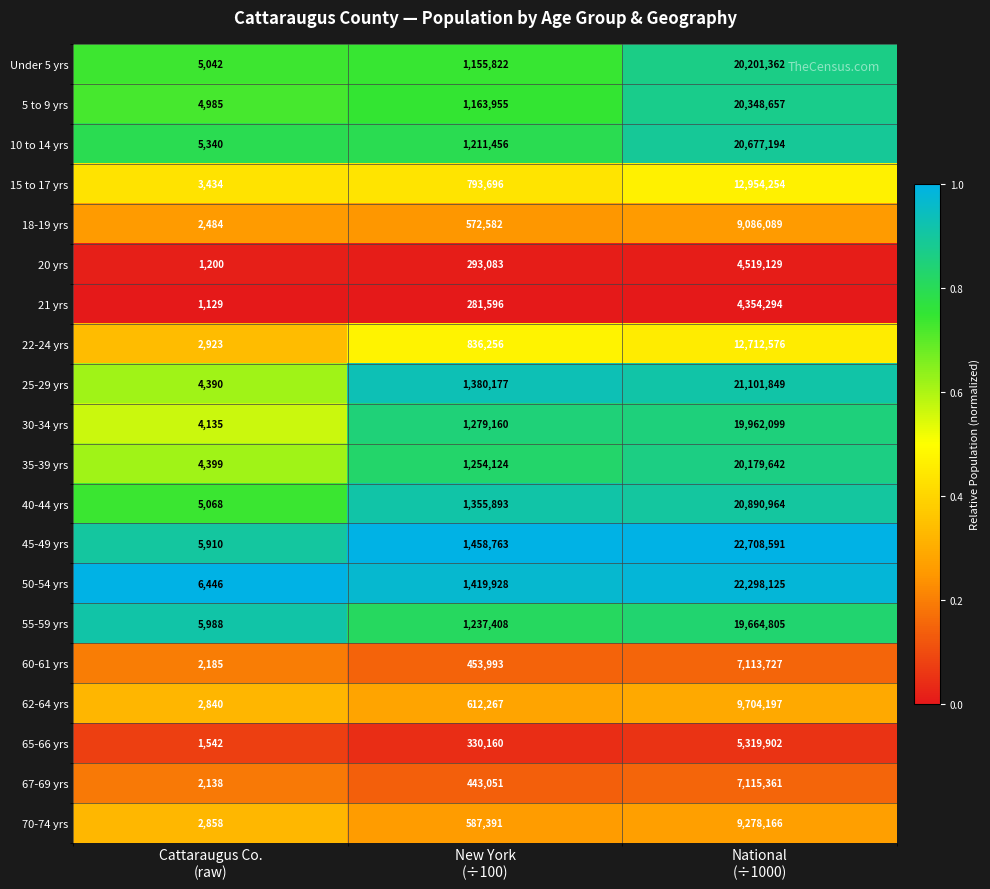

Which series changed the most between Cattaraugus Co.
(raw) and National
(÷1000)?

45-49 yrs